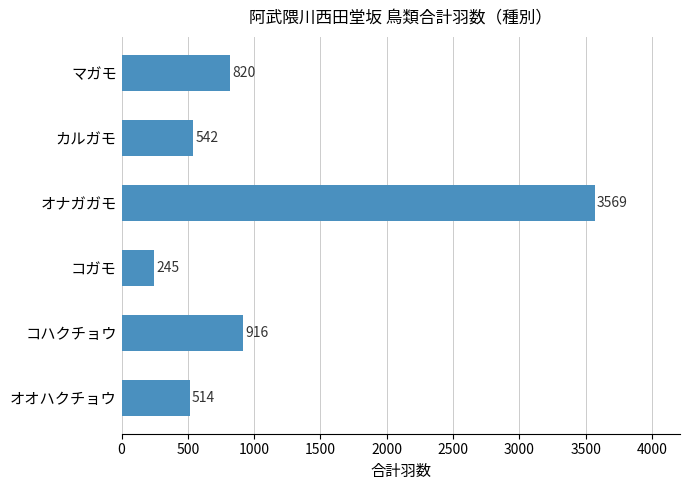

Between コハクチョウ and オナガガモ, which is larger?

オナガガモ